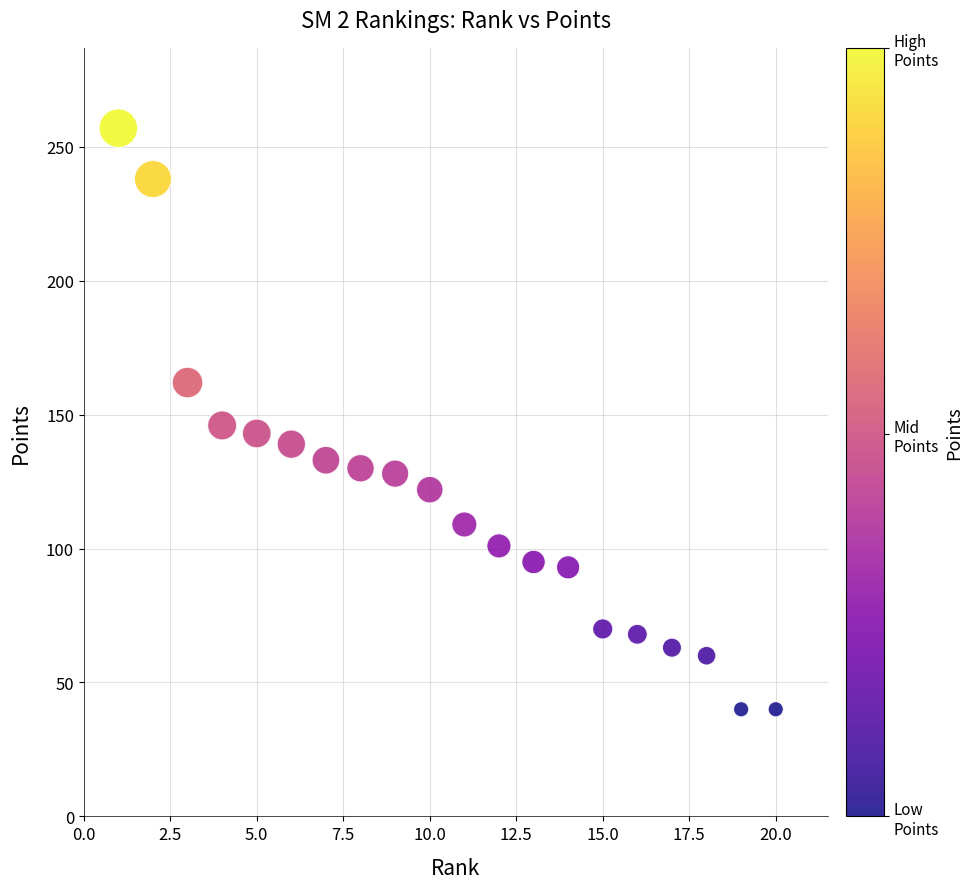

What is the range of Y values (max minus min)?

217